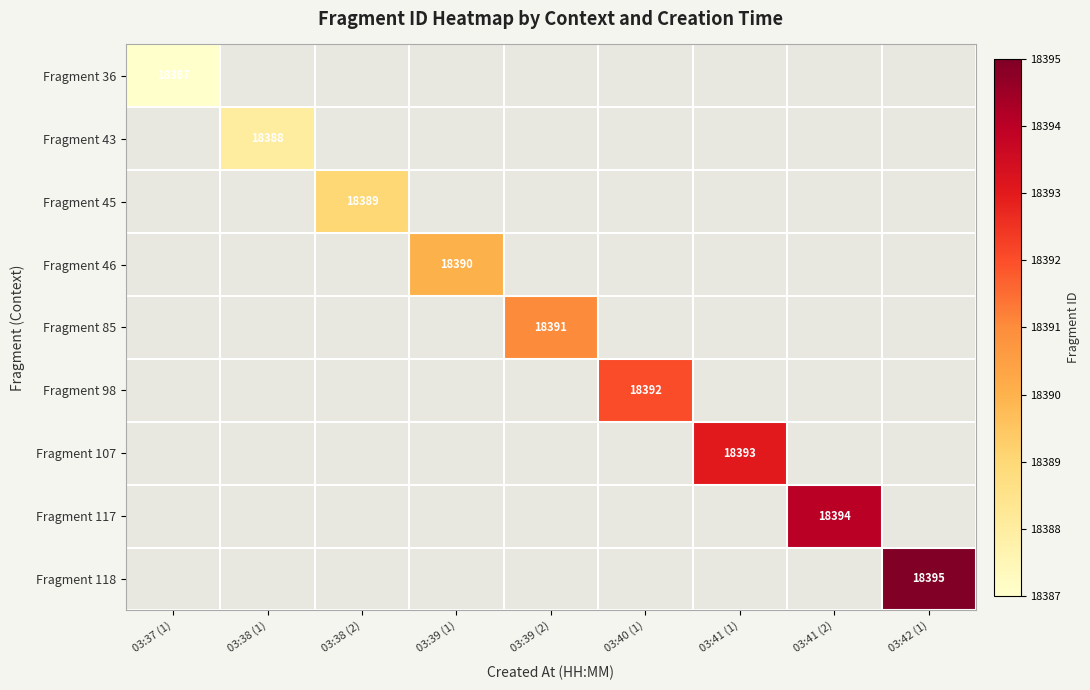

What is the total value across all series at 03:39 (1)?

18390